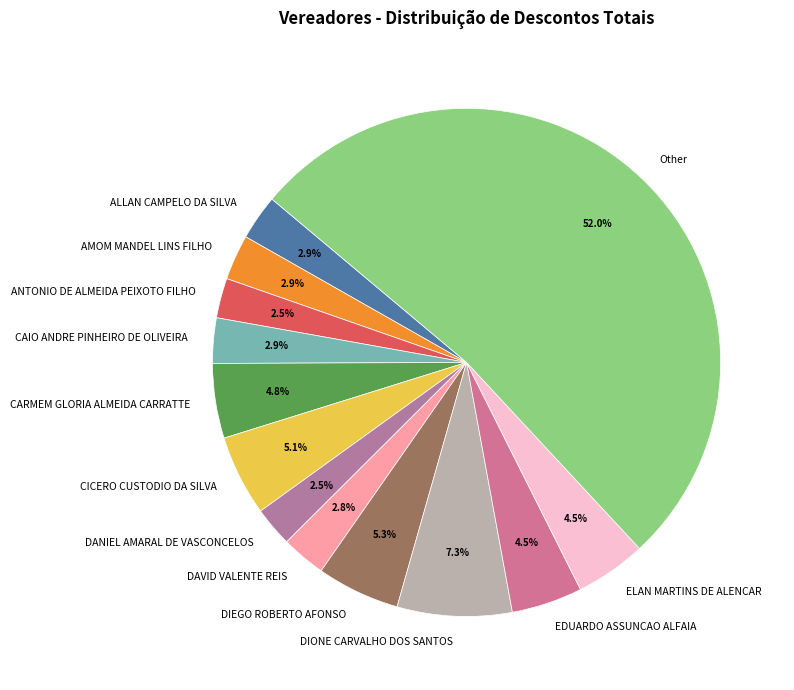

Count the number of slices in the pie.

13